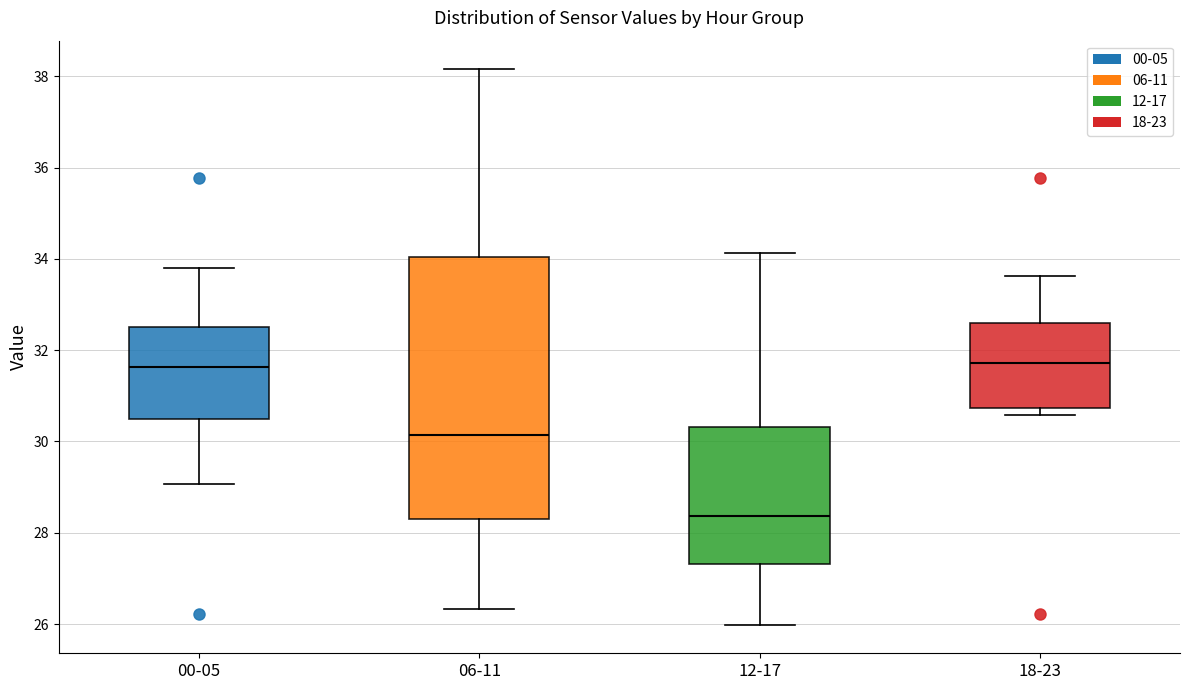

Reading left to right, read every box against the y-axis: the position of its median line, the range the box covers, and the ends of its whiskers. The values are not printed on the chart, so give them approximately, as read against the axis.

00-05: median 31.6, box 30.4 to 32.6, whiskers 29.0 to 33.8
06-11: median 30.2, box 28.4 to 34.0, whiskers 26.4 to 38.2
12-17: median 28.4, box 27.4 to 30.4, whiskers 26.0 to 34.2
18-23: median 31.8, box 30.8 to 32.6, whiskers 30.6 to 33.6